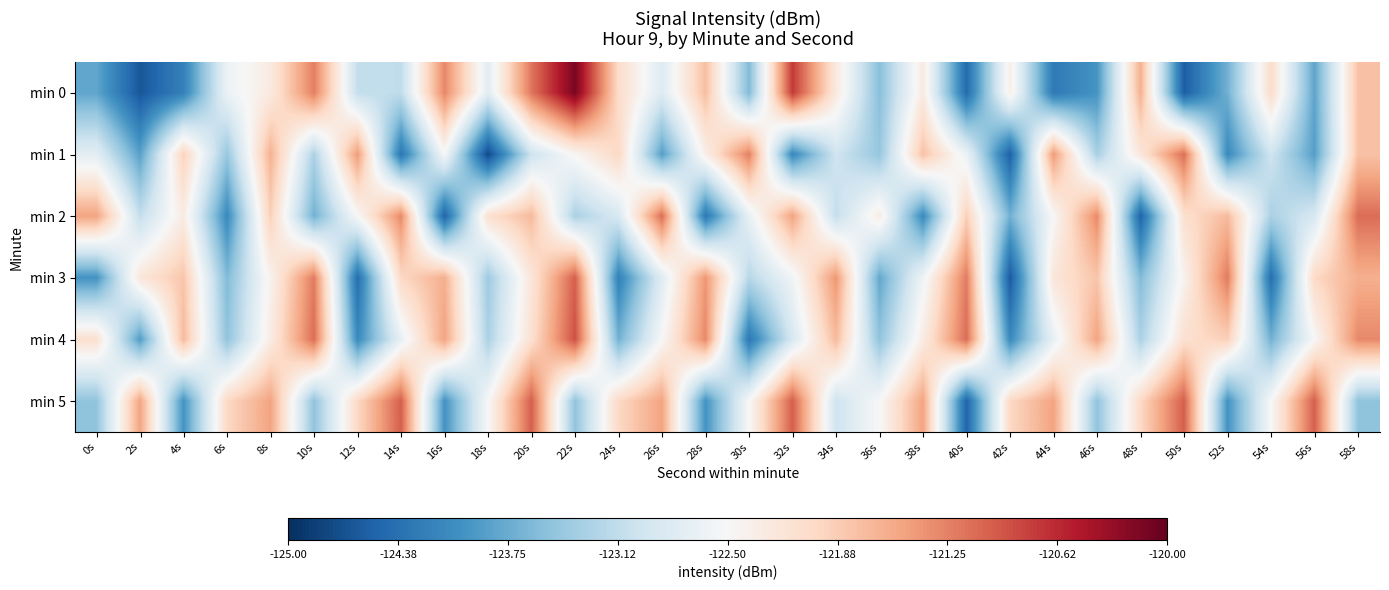

How many data points does each series have?

30